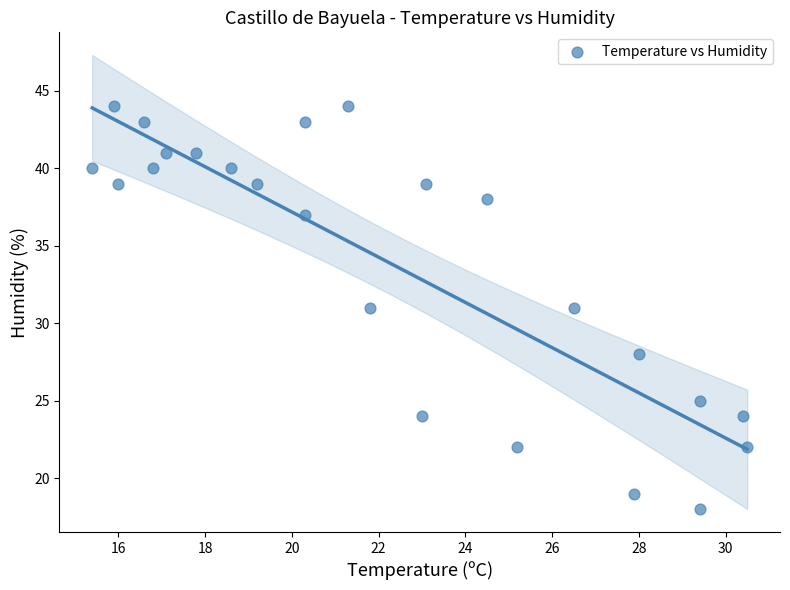

What is the range of Y values (max minus min)?

26